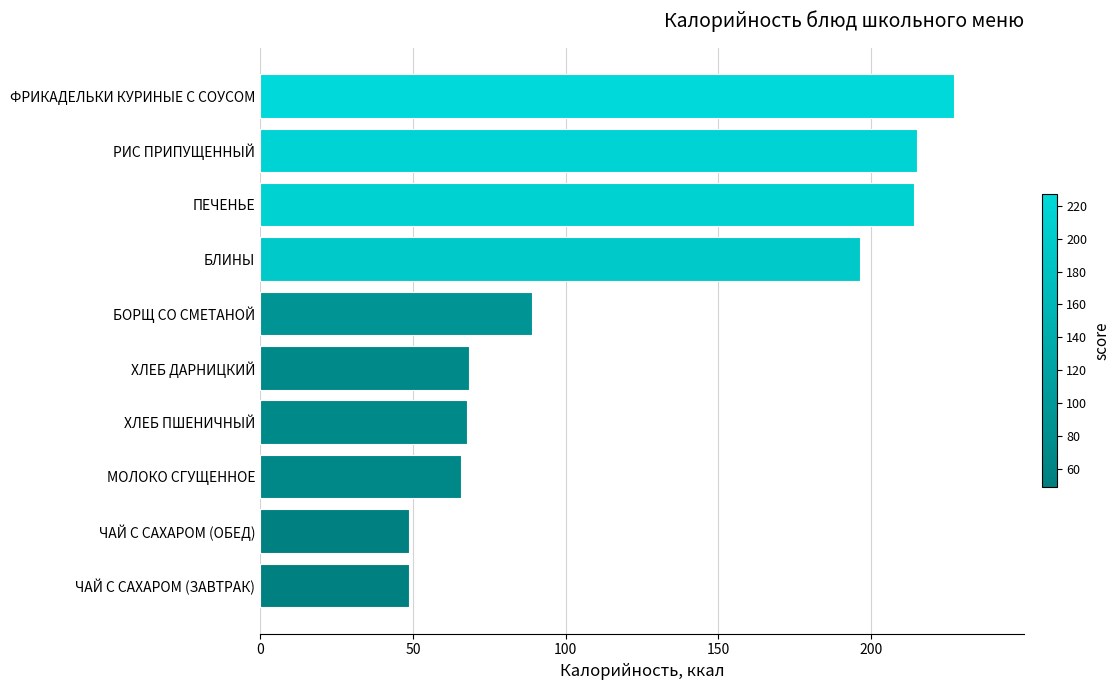

True or false: the data shows 367.3 at ПЕЧЕНЬЕ.

False